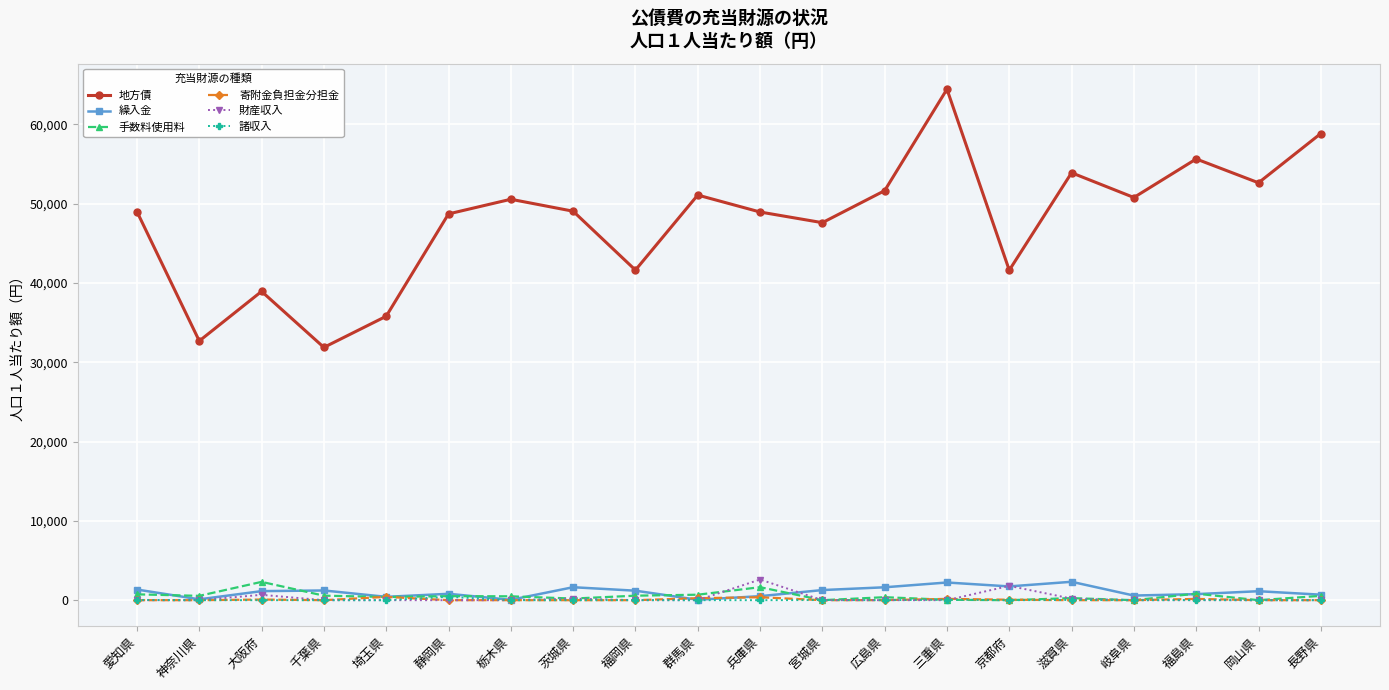

How many lines are shown in the chart?

6